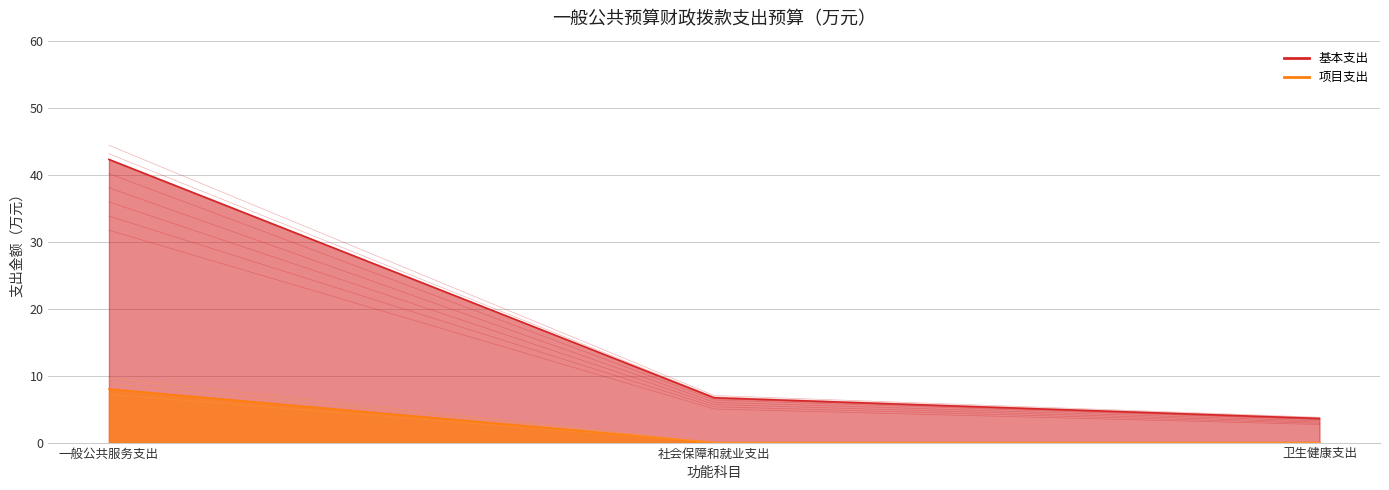

The 基本支出 series shows 2.4 at 社会保障和就业支出. True or false?

False